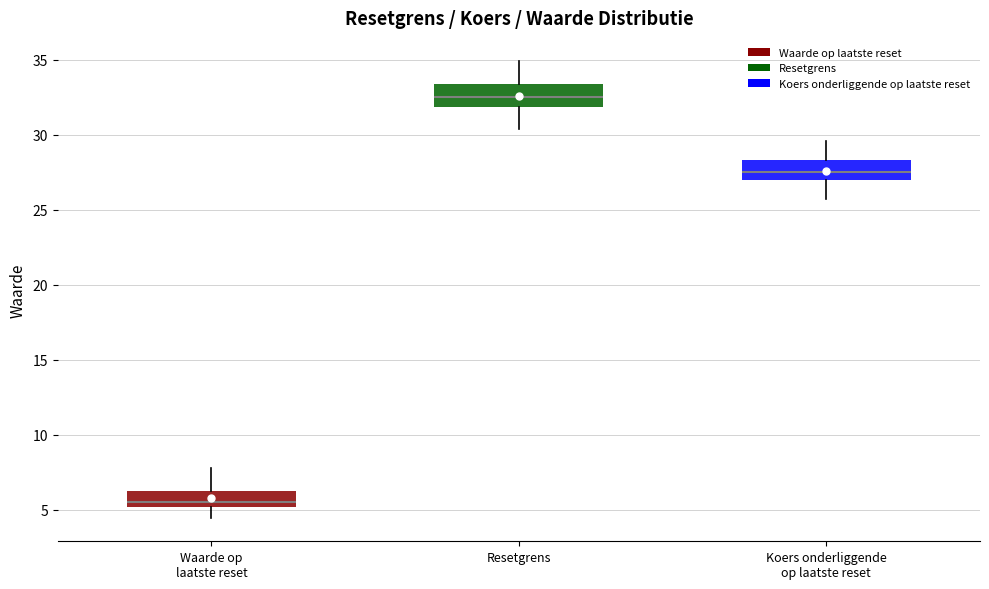

Reading left to right, read every box against the y-axis: the position of its median line, the range the box covers, and the ends of its whiskers. The values are not printed on the chart, so give them approximately, as read against the axis.

Waarde op laatste reset: median 5.5, box 5.0 to 6.5, whiskers 4.5 to 8.0
Resetgrens: median 32.5, box 32.0 to 33.5, whiskers 30.5 to 35.0
Koers onderliggende op laatste reset: median 27.5, box 27.0 to 28.5, whiskers 25.5 to 29.5